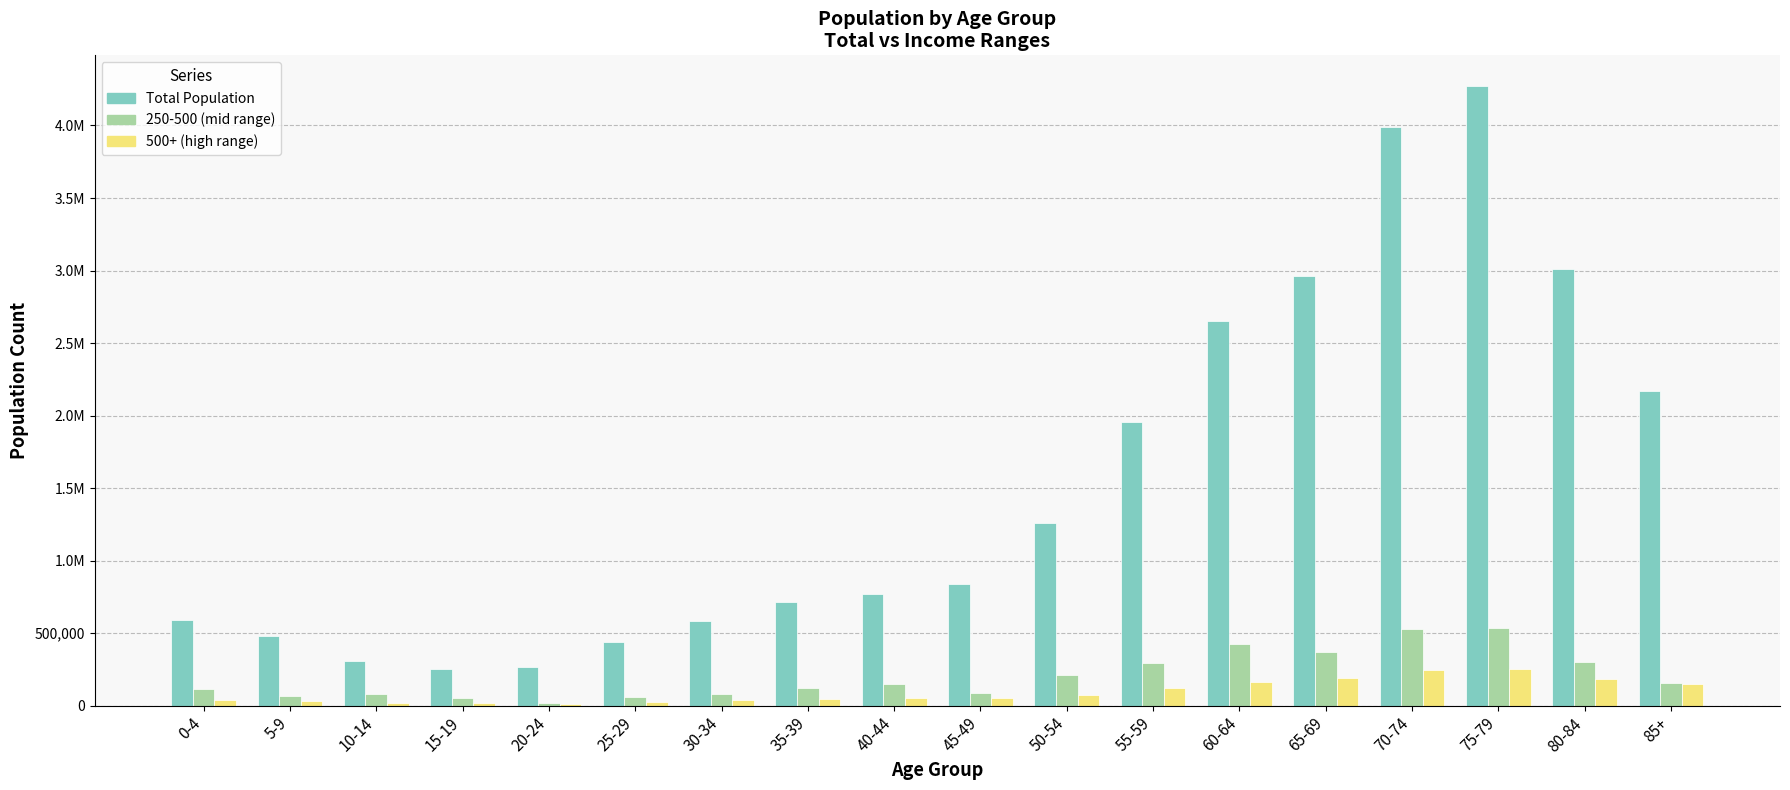

What is the label of the 2nd bar from the right?

80-84